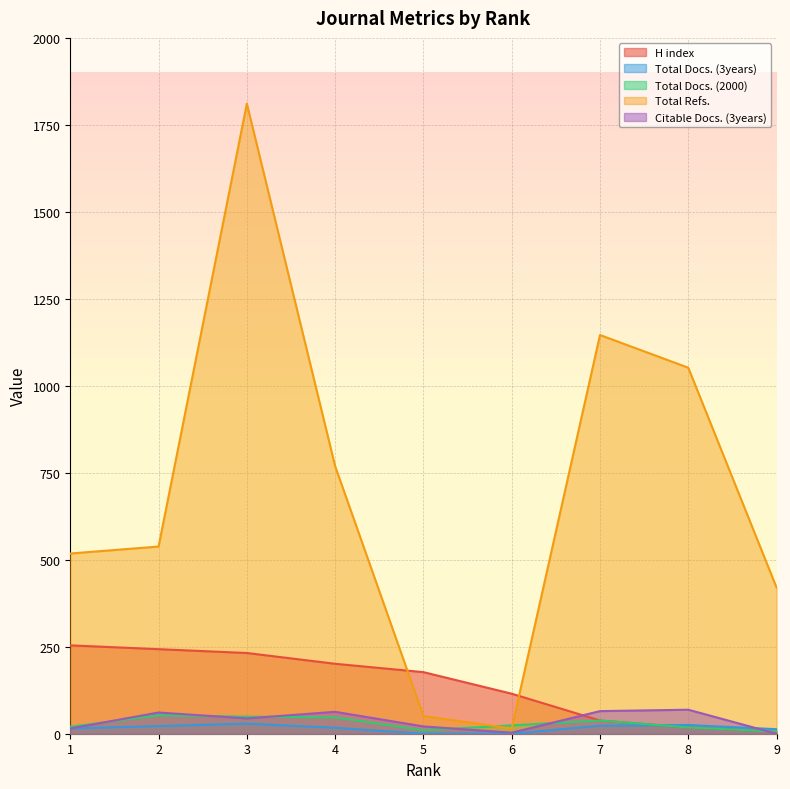

Where is the first local minimum for Citable Docs. (3years)?

3